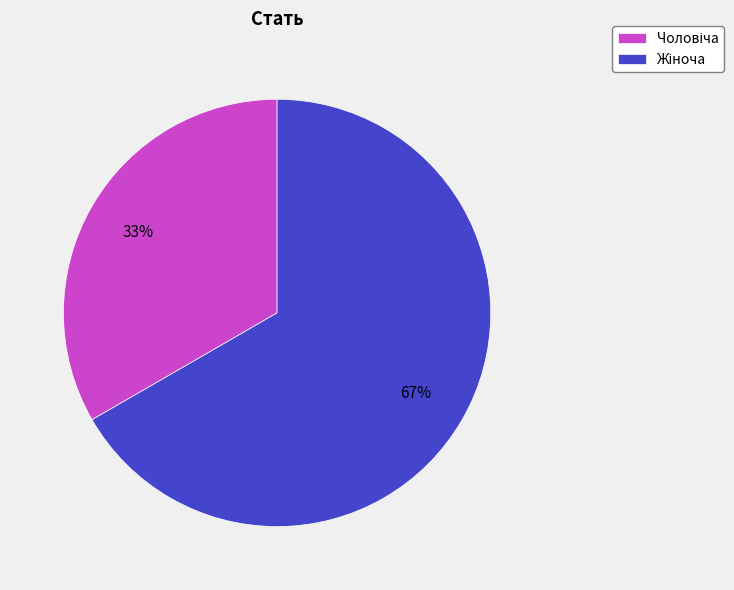

Is there a majority slice in this chart?

Yes